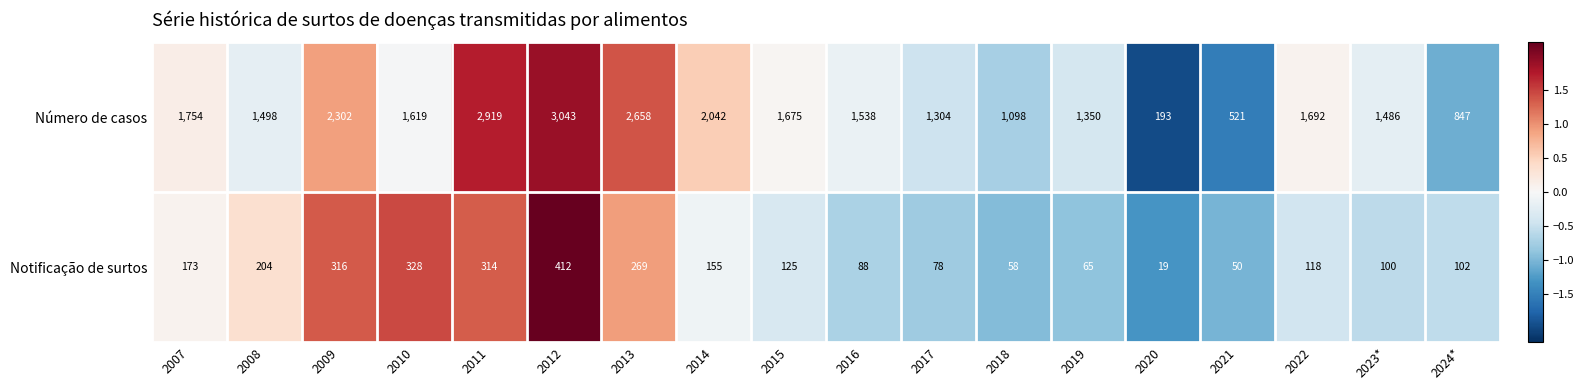

Is the value of Notificação de surtos at 2021 greater than the value of Número de casos at 2022?

No